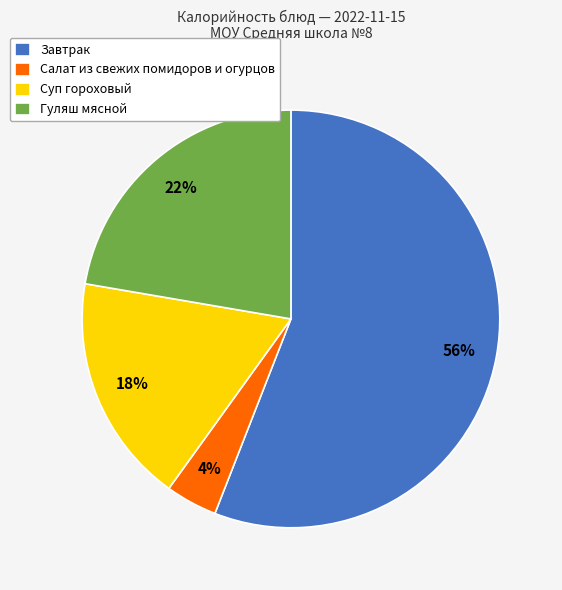

Which category accounts for the majority?

Завтрак